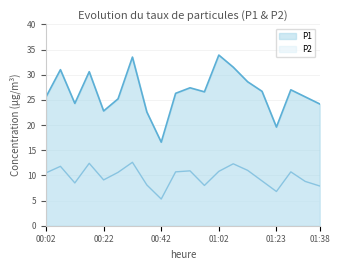

What are all the series names shown in the legend?

P1, P2